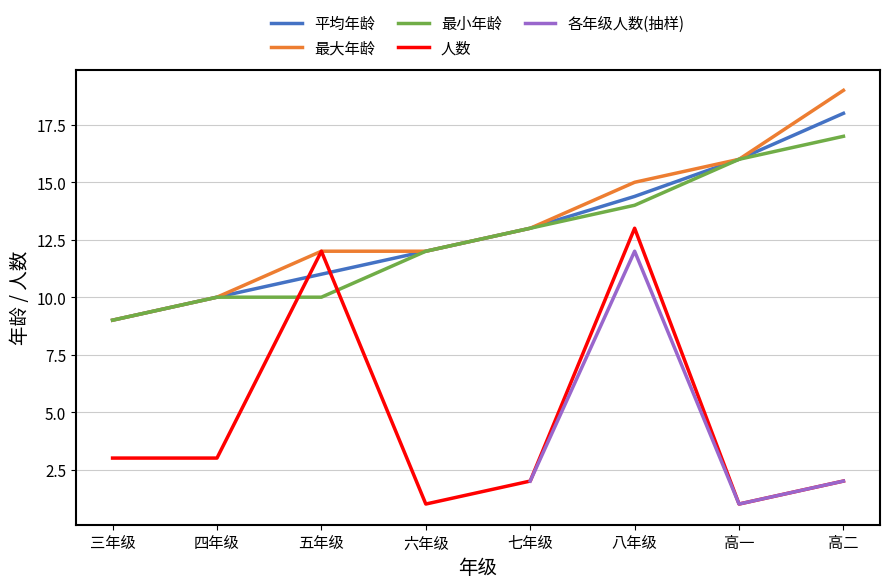

Is the value of 最大年龄 at 五年级 greater than the value of 平均年龄 at 七年级?

No